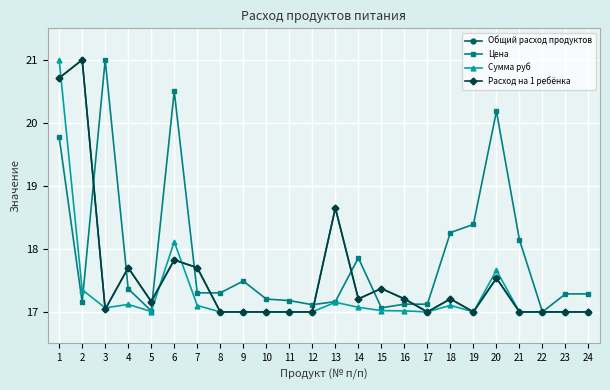

How many interior local peaks does the Цена series have?

5